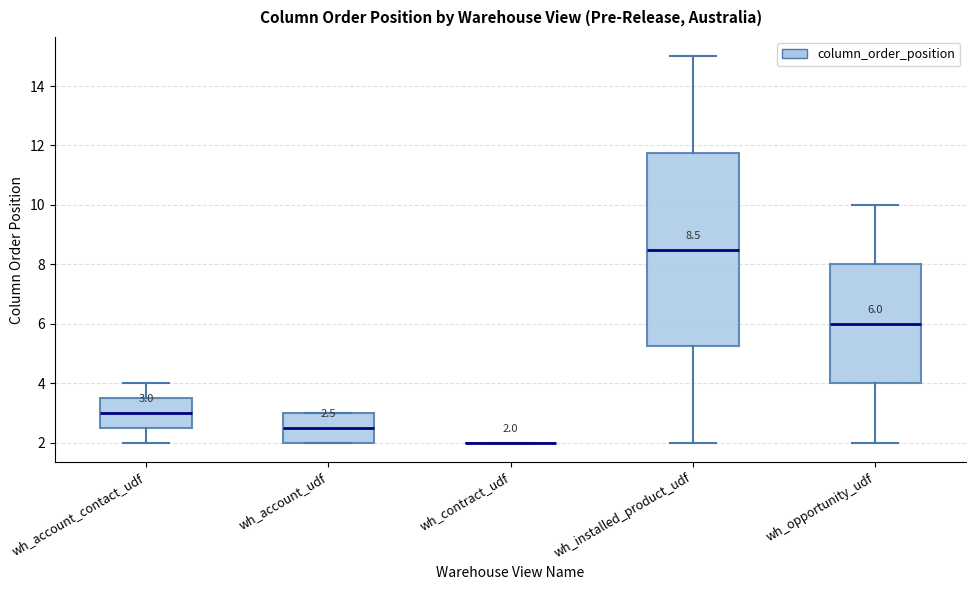

Comparing the boxes themselves (not the whiskers), which one is the tallest?

wh_installed_product_udf